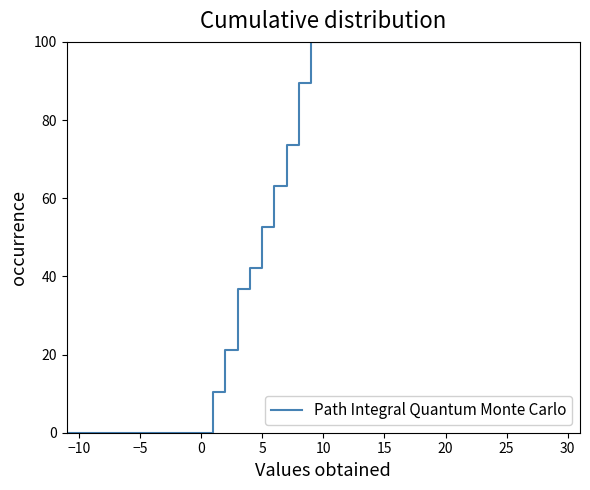

What is the value of the 10th point from the left?

47.4